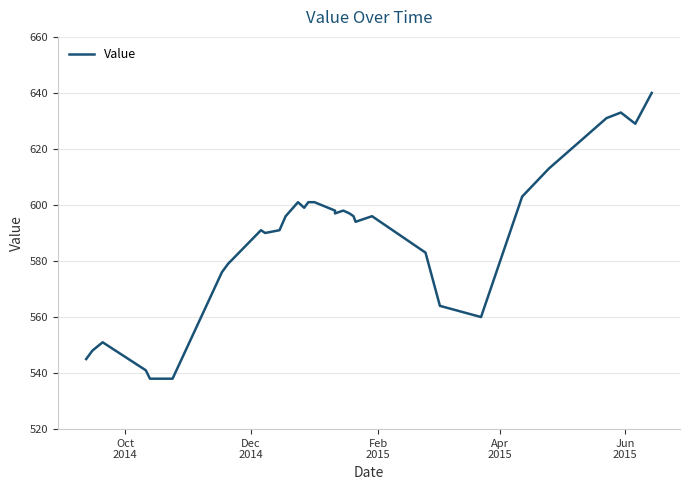

How many points are higher than both their immediate neighbors (excluding endpoints)?

5